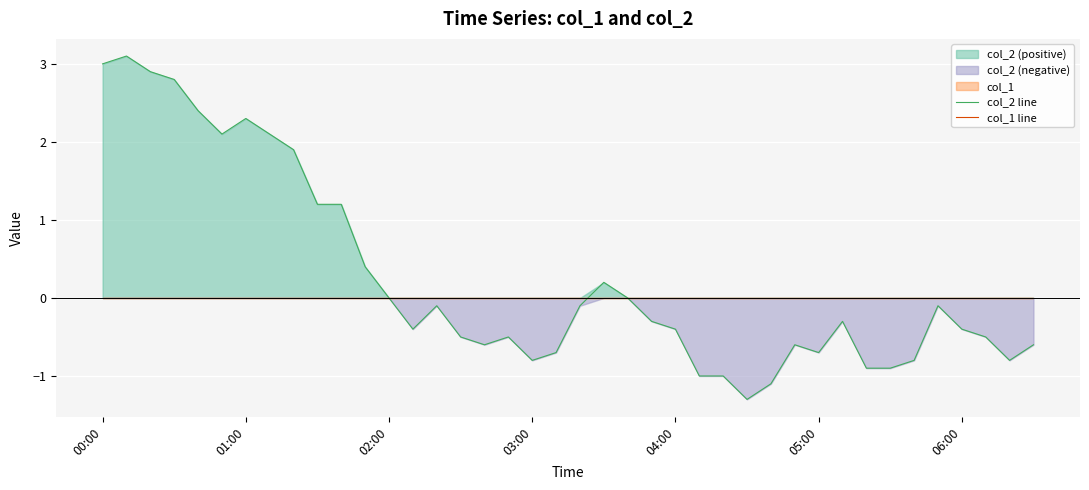

What is the maximum value for col_2 line?

3.1